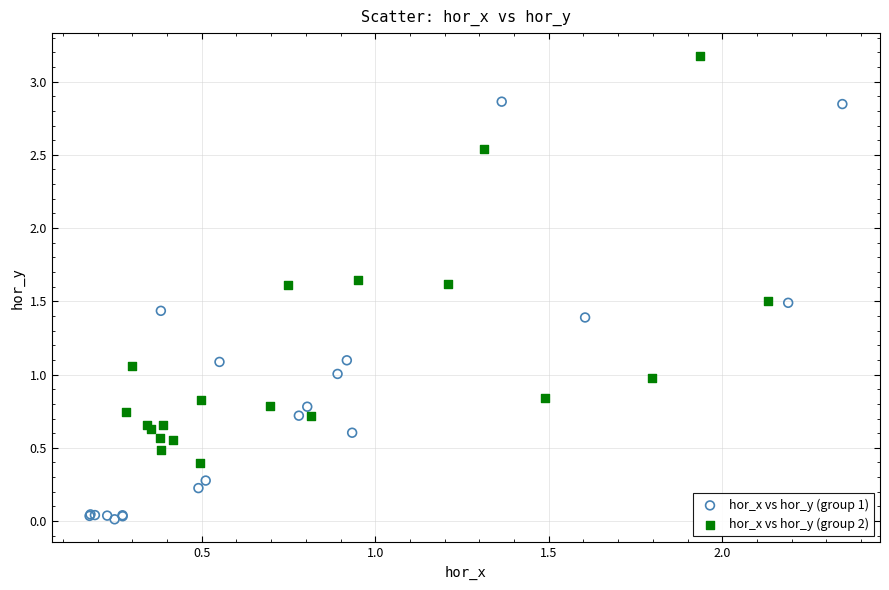

Which series reaches the maximum Y coordinate?

hor_x vs hor_y (group 2)